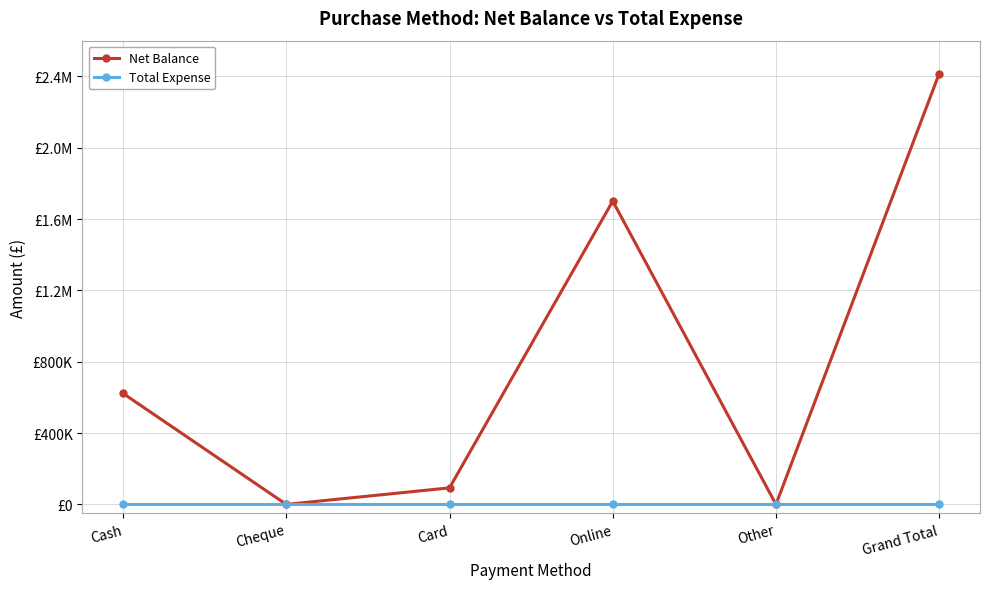

Is this an area chart (filled region under the line)?

No